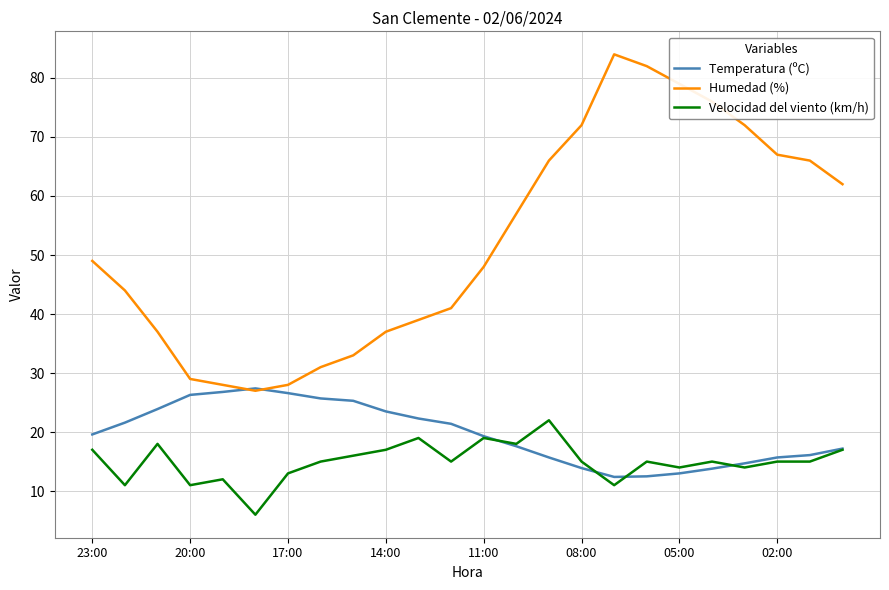

List the series in order of their peak value, lowest first.

Velocidad del viento (km/h), Temperatura (ºC), Humedad (%)